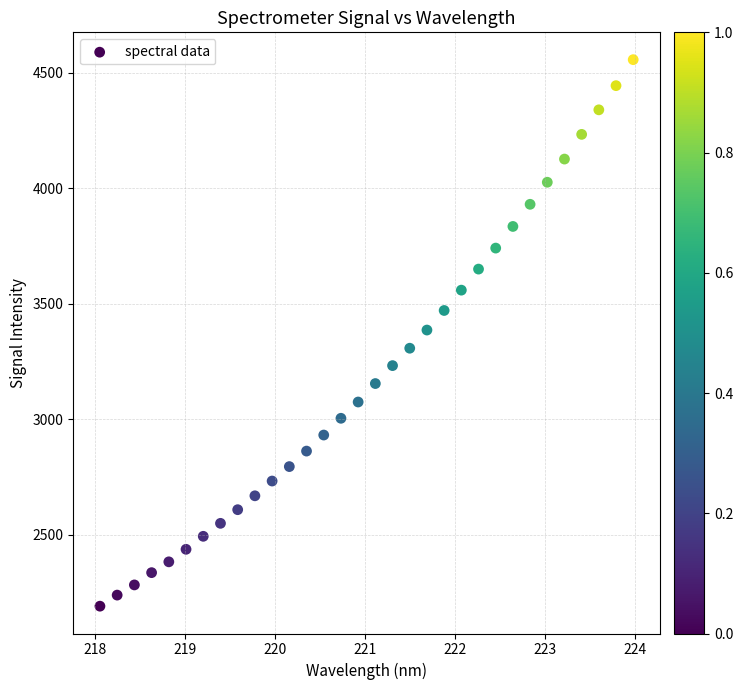

What is the range of X values (max minus min)?

5.9